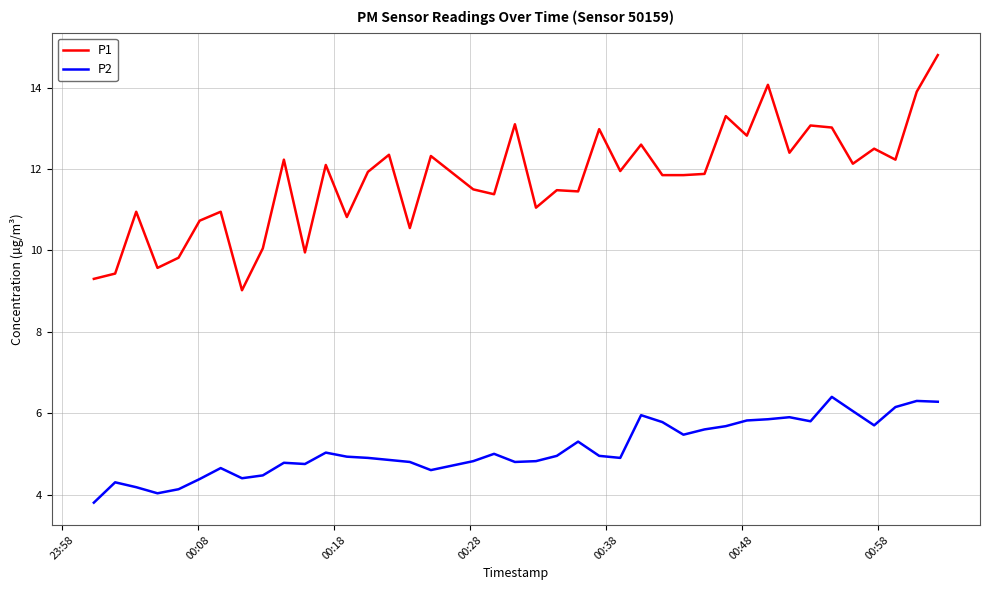

What is the difference between the maximum and minimum values in the P2 series?

2.6